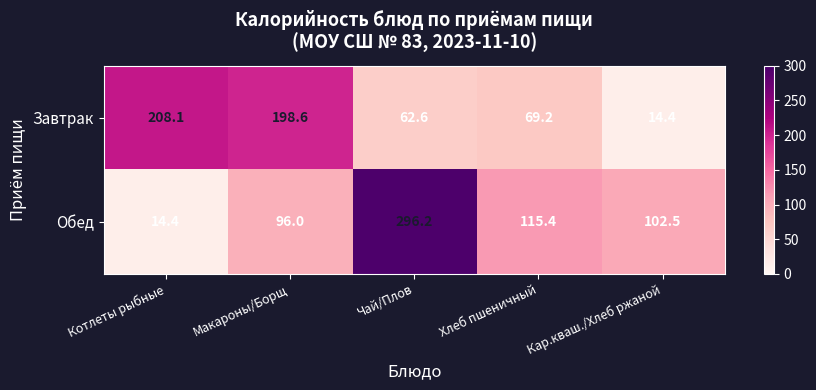

The Завтрак series shows 122.1 at Хлеб пшеничный. True or false?

False